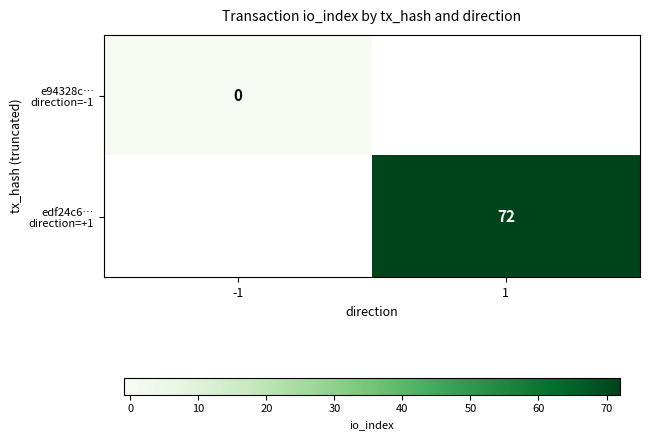

How many series are shown in this chart?

2